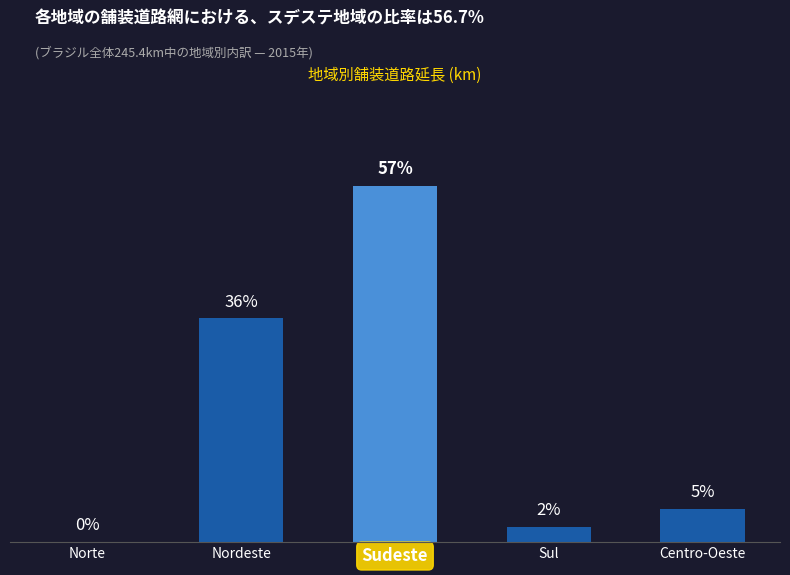

Reading right to left, extract all data points from this chart.

13.0	6.0	139.1	87.3	0.0